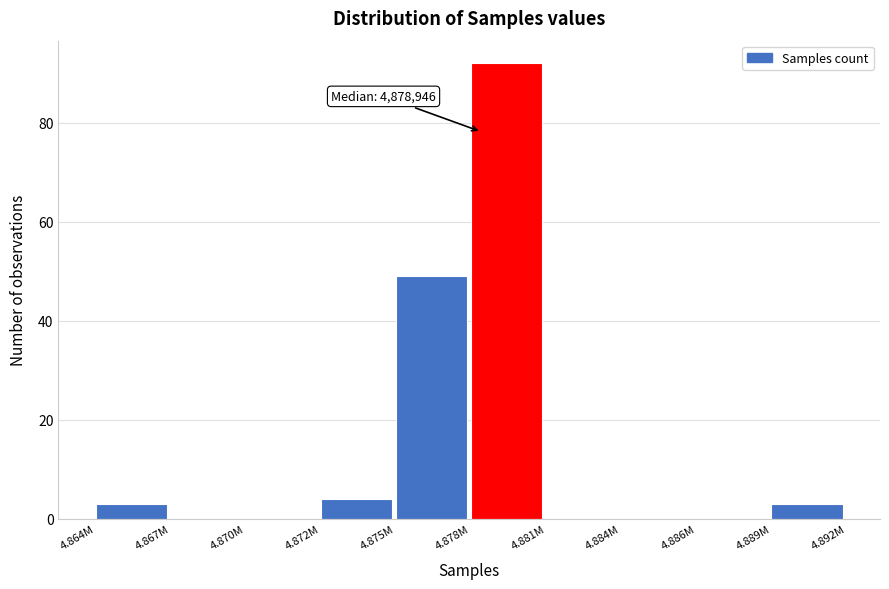

Reading left to right, what are all the values shown in this chart?

4.864M=3	4.867M=0	4.870M=0	4.872M=4	4.875M=49	4.878M=92	4.881M=0	4.884M=0	4.886M=0	4.889M=3